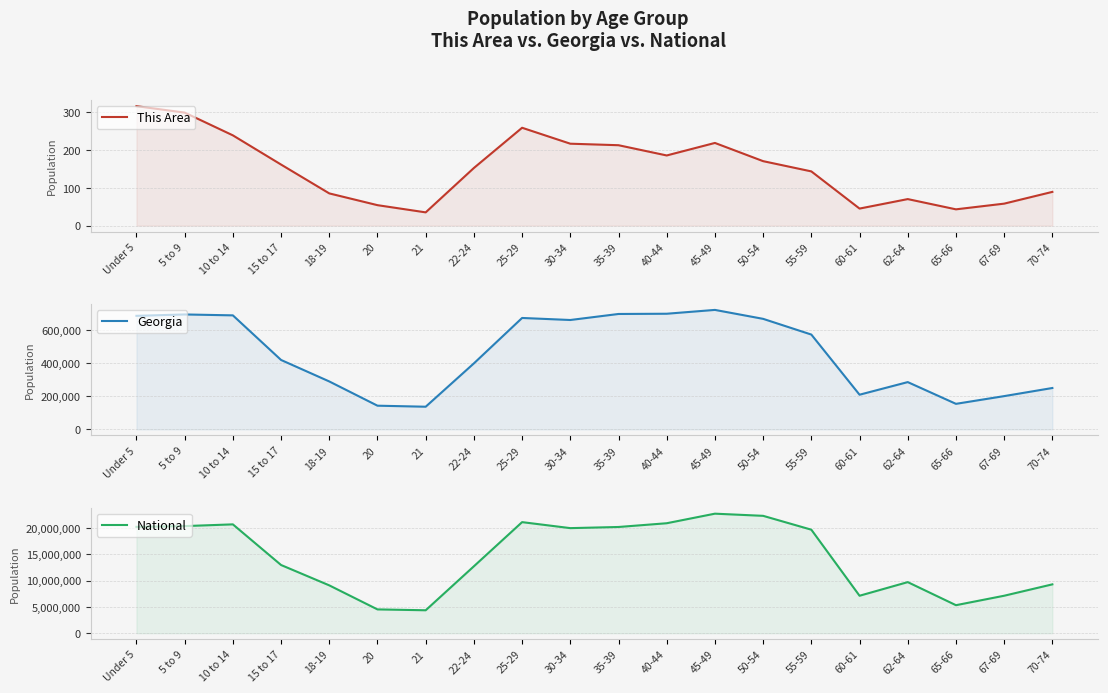

True or false: Georgia and National cross at least once.

False